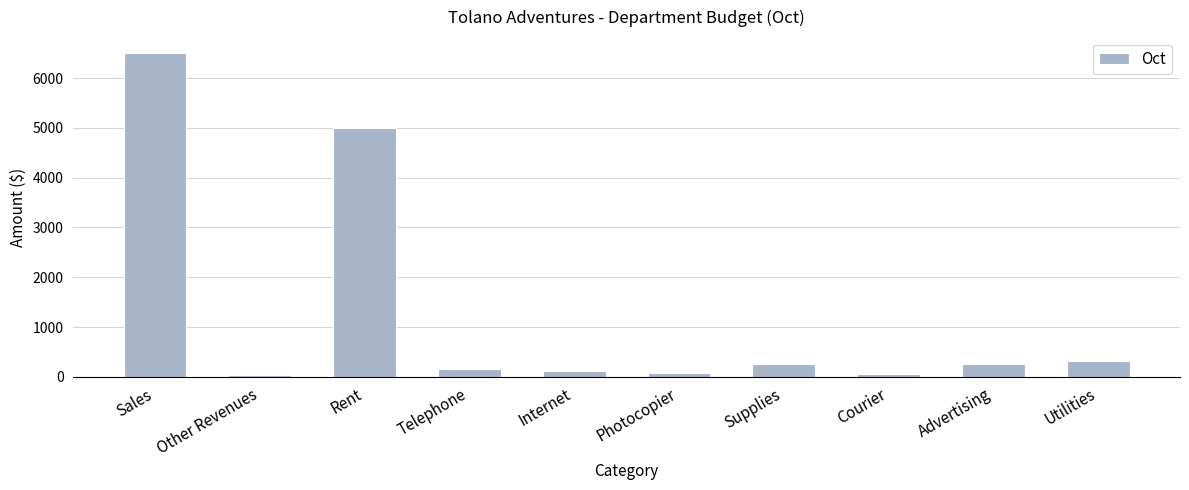

What is the label of the 10th bar from the left?

Utilities